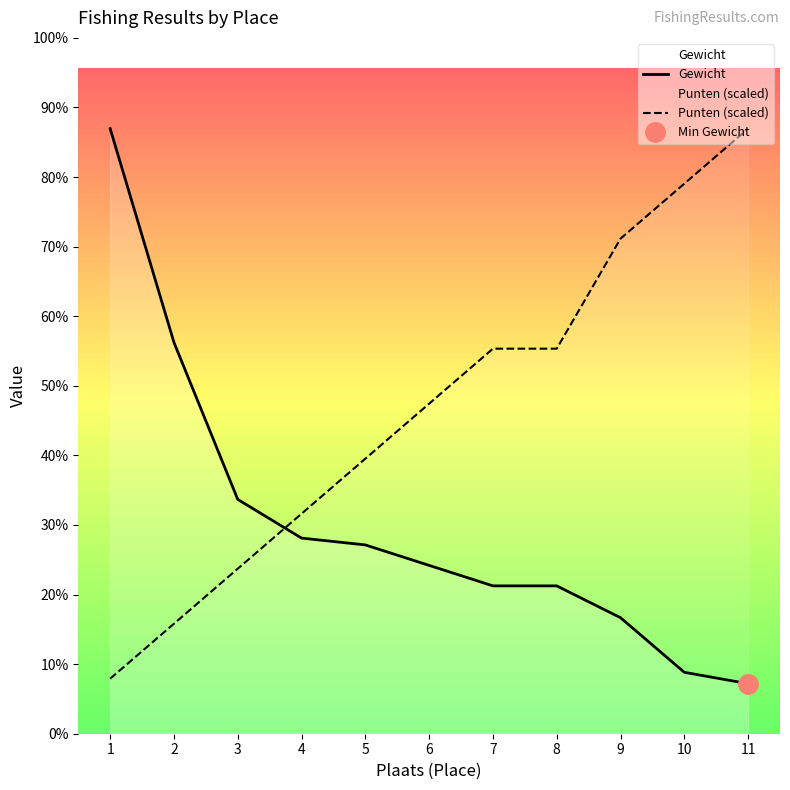

Rank the series by their average value, from lowest to highest.

Gewicht, Punten (scaled)